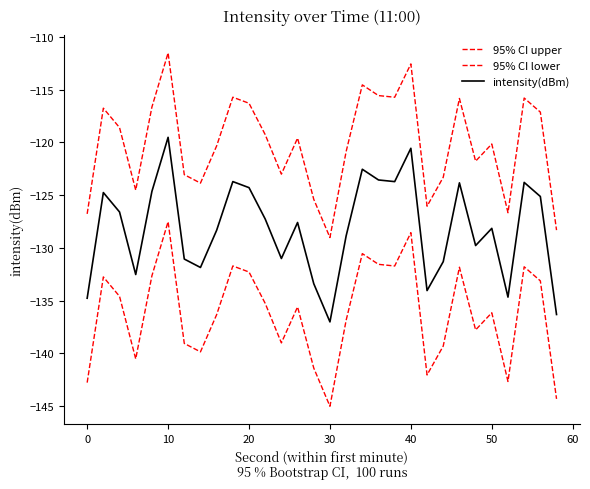

How many lines are shown in the chart?

3